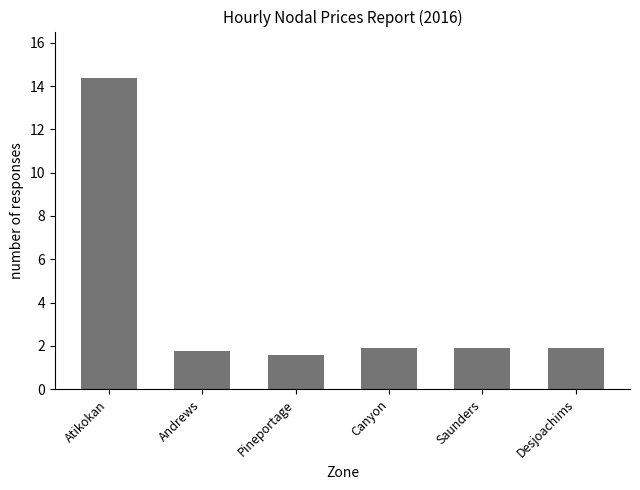

What is the difference between the maximum and second lowest values?

12.6